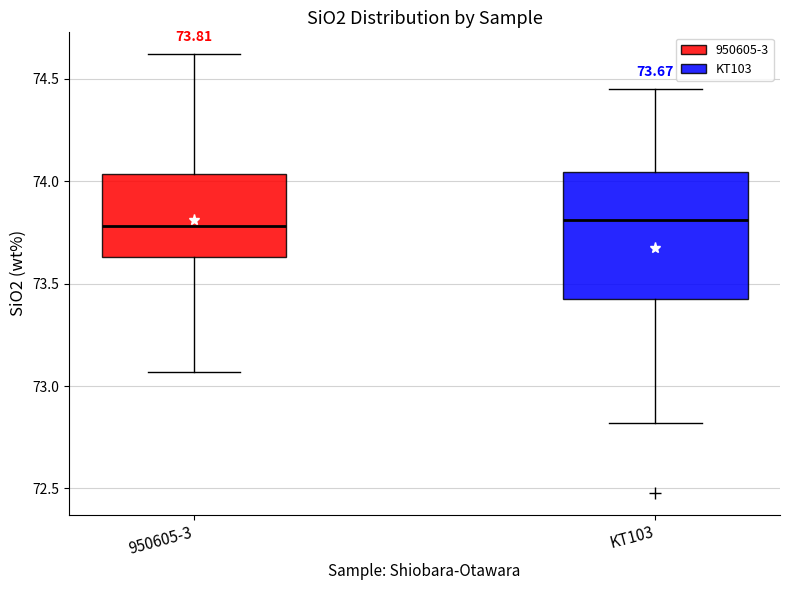

Which box is the tallest, from its lower edge to its upper edge?

KT103